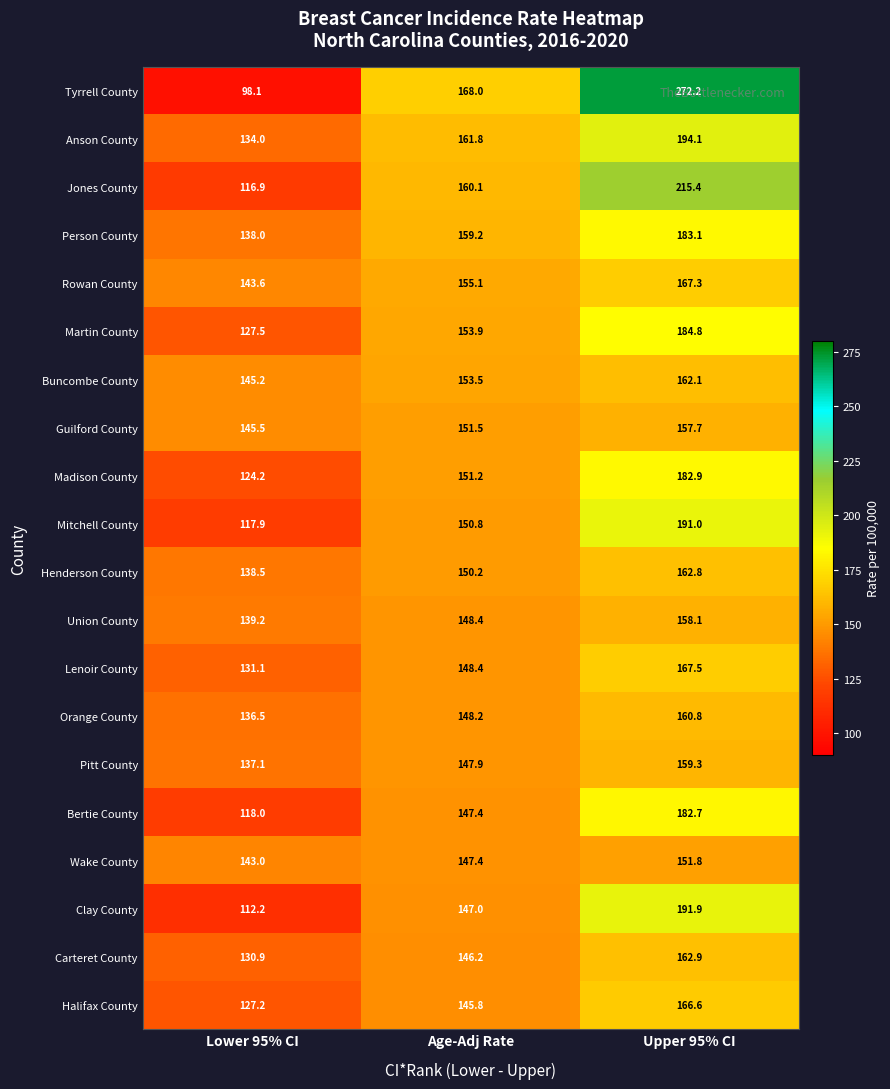

What is the average value of the Pitt County series?

148.1